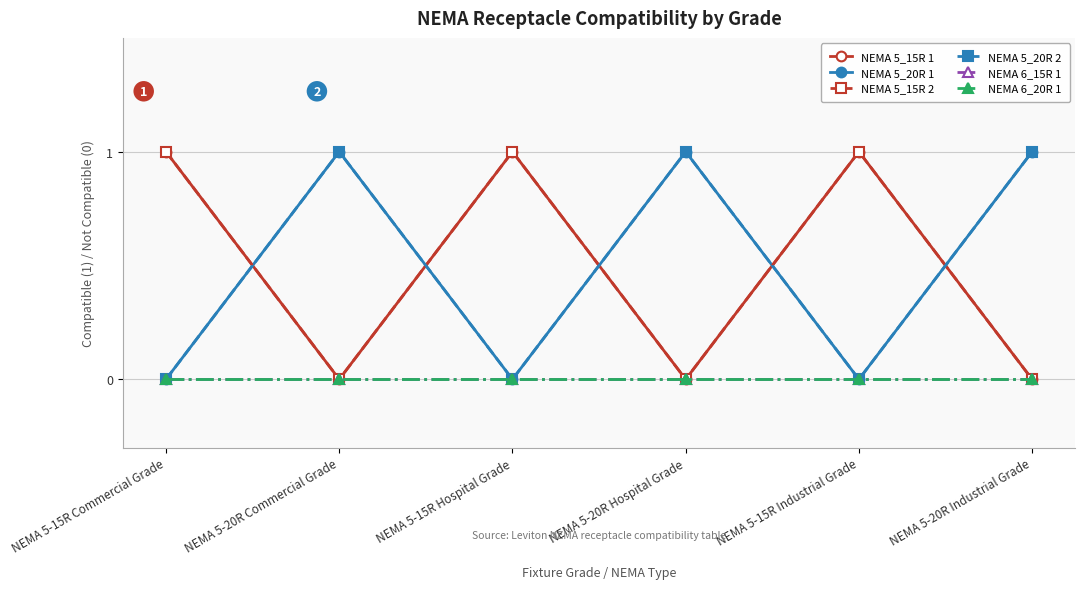

How many lines are shown in the chart?

6